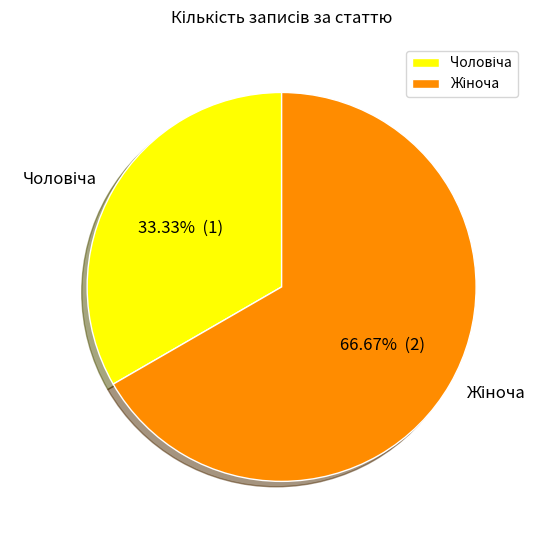

Is there any slice that represents more than half of the pie?

Yes